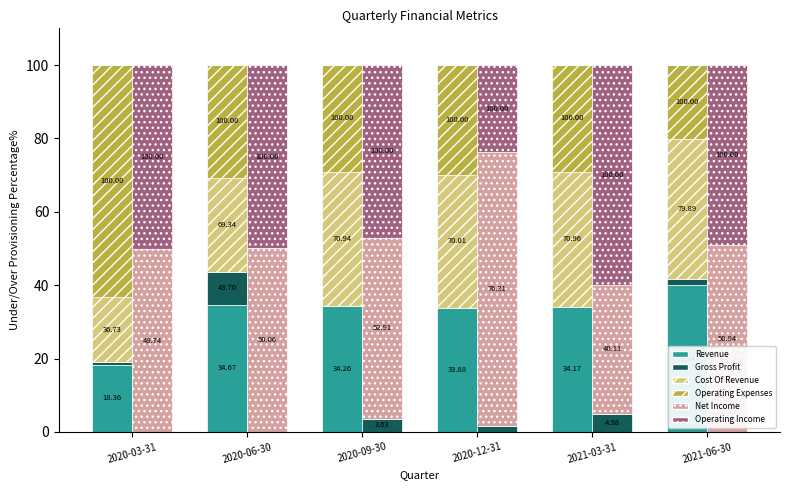

Are the bars grouped side by side (vs. stacked)?

Yes